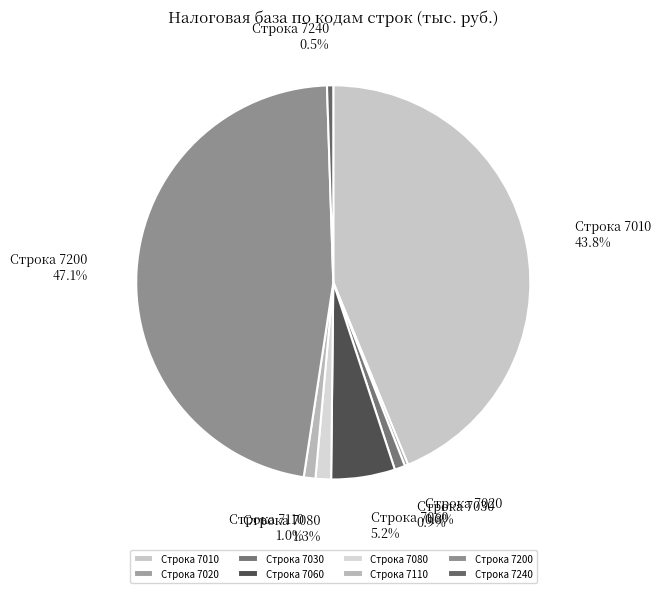

Approximately how many times larger is the value at Строка 7080 compared to Строка 7240?

2.5